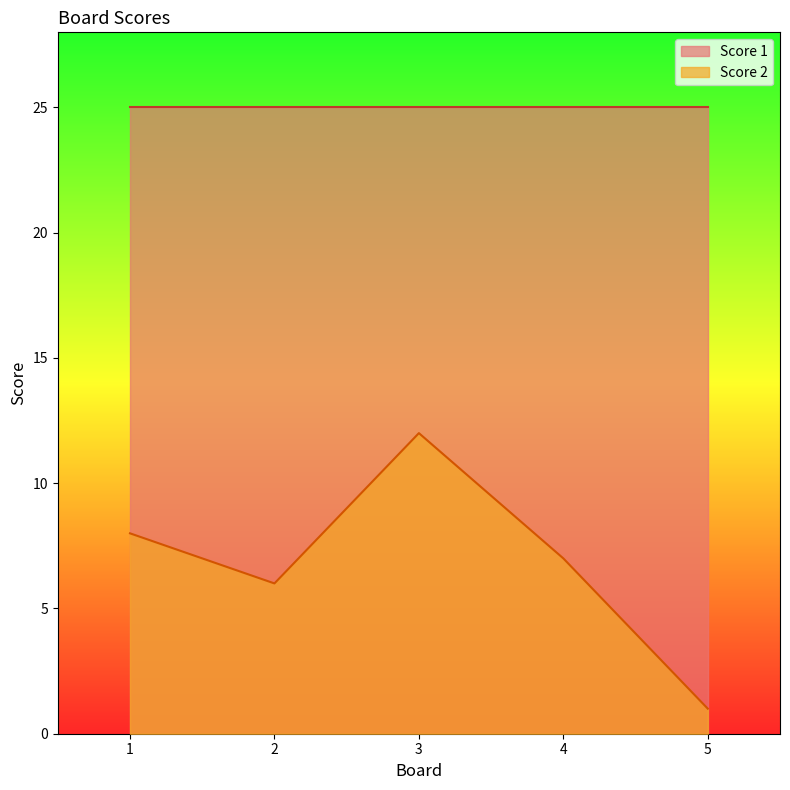

The value at 1 is 8. True or false?

True